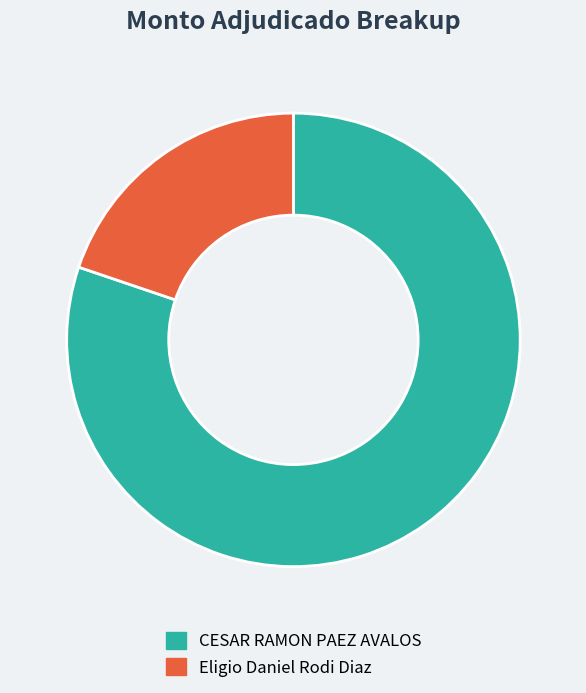

Is the sum of CESAR RAMON PAEZ AVALOS and Eligio Daniel Rodi Diaz greater than half?

Yes